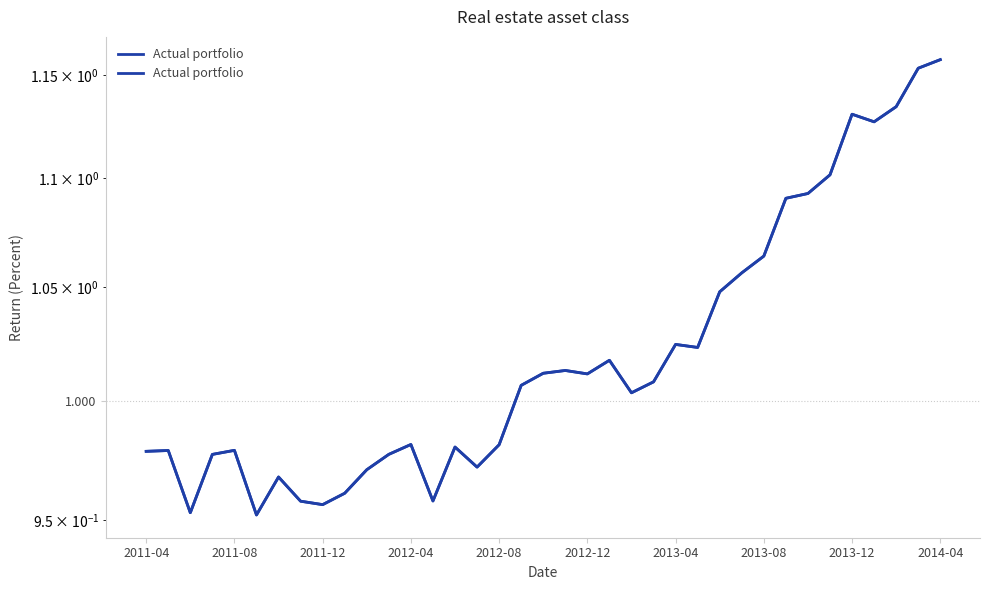

Is this an area chart (filled region under the line)?

No